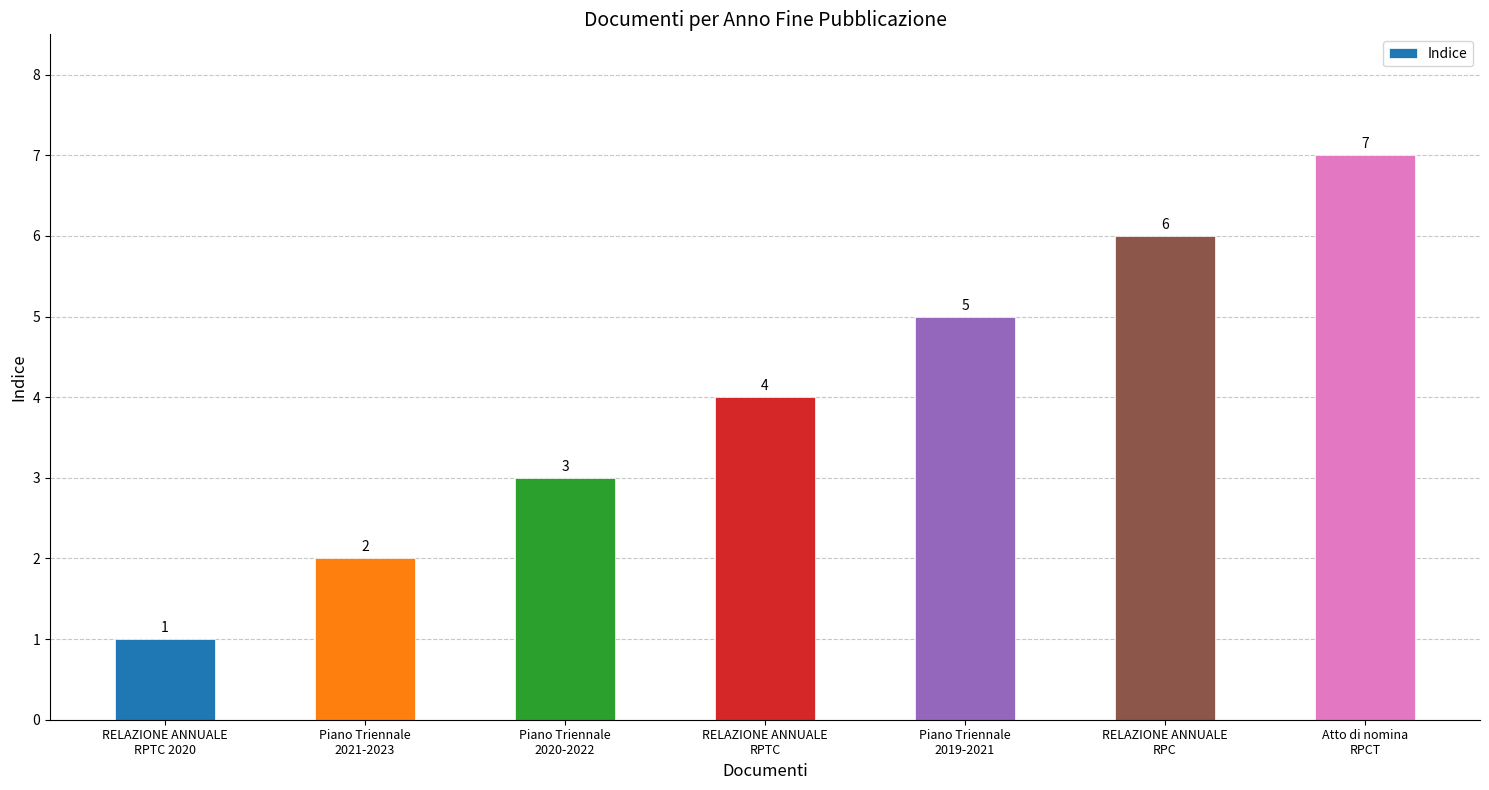

Are the bars horizontal?

No